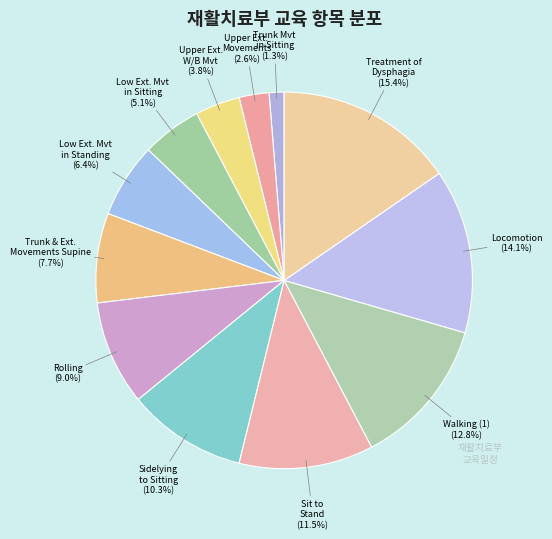

How many slices are in this pie chart?

12